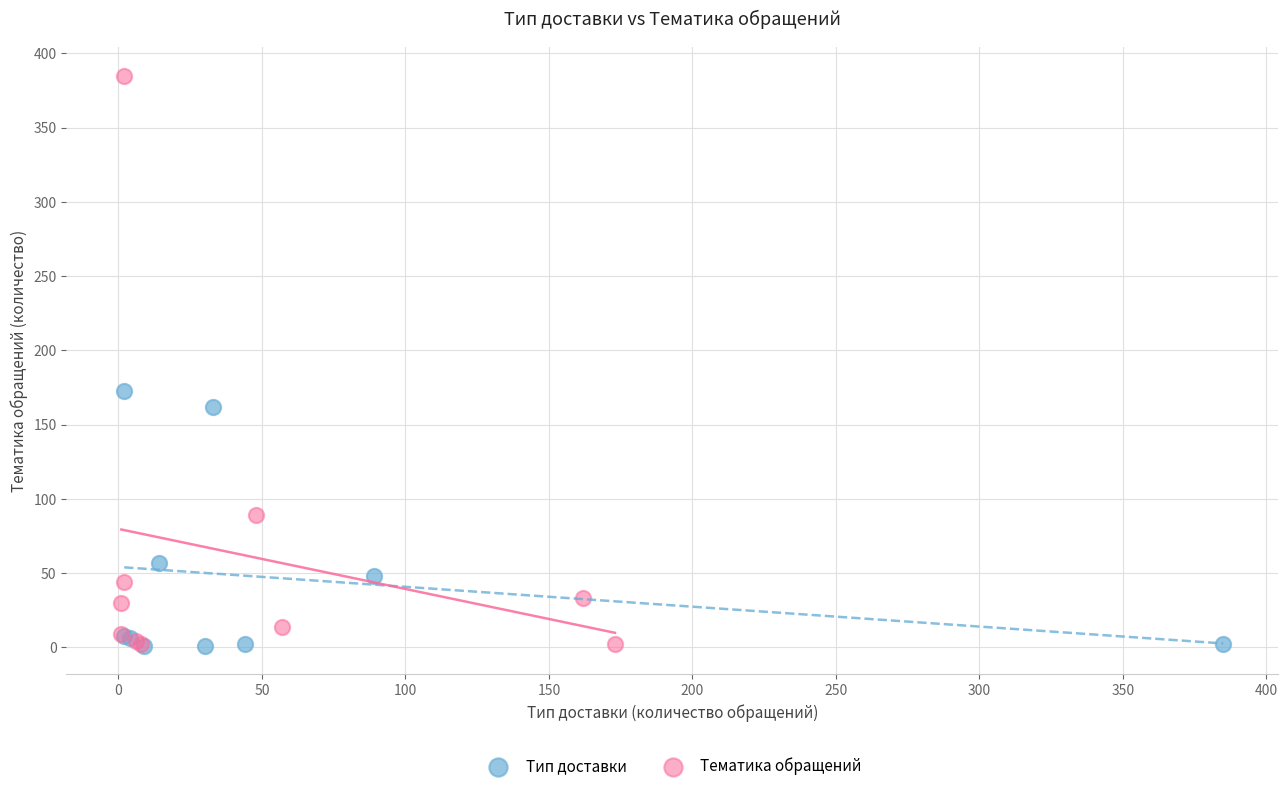

Which series has the widest spread of Y values?

Тематика обращений